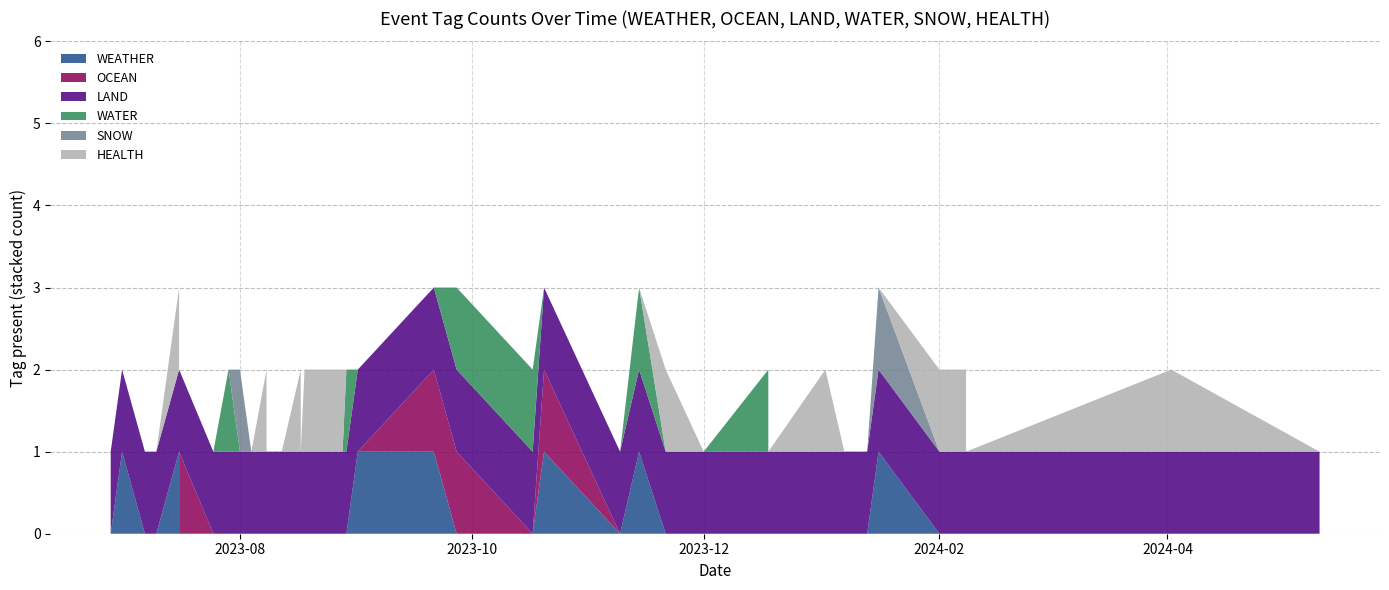

Reading left to right, extract all data points from this chart.

WEATHER: 2023-06-28=0	2023-07-01=1	2023-07-07=0	2023-07-10=0	2023-07-10=0	2023-07-16=1	2023-07-16=0	2023-07-25=0	2023-07-29=0	2023-08-01=0	2023-08-04=0	2023-08-08=0	2023-08-08=0	2023-08-12=0	2023-08-17=0	2023-08-17=0	2023-08-18=0	2023-08-28=0	2023-08-29=0	2023-09-01=1	2023-09-21=1	2023-09-27=0	2023-10-17=0	2023-10-20=1	2023-11-09=0	2023-11-14=1	2023-11-21=0	2023-12-01=0	2023-12-18=0	2023-12-18=0	2024-01-02=0	2024-01-07=0	2024-01-13=0	2024-01-16=1	2024-02-01=0	2024-02-08=0	2024-02-08=0	2024-04-02=0	2024-05-11=0
OCEAN: 2023-06-28=0	2023-07-01=0	2023-07-07=0	2023-07-10=0	2023-07-10=0	2023-07-16=0	2023-07-16=1	2023-07-25=0	2023-07-29=0	2023-08-01=0	2023-08-04=0	2023-08-08=0	2023-08-08=0	2023-08-12=0	2023-08-17=0	2023-08-17=0	2023-08-18=0	2023-08-28=0	2023-08-29=0	2023-09-01=0	2023-09-21=1	2023-09-27=1	2023-10-17=0	2023-10-20=1	2023-11-09=0	2023-11-14=0	2023-11-21=0	2023-12-01=0	2023-12-18=0	2023-12-18=0	2024-01-02=0	2024-01-07=0	2024-01-13=0	2024-01-16=0	2024-02-01=0	2024-02-08=0	2024-02-08=0	2024-04-02=0	2024-05-11=0
LAND: 2023-06-28=1	2023-07-01=1	2023-07-07=1	2023-07-10=1	2023-07-10=1	2023-07-16=1	2023-07-16=1	2023-07-25=1	2023-07-29=1	2023-08-01=1	2023-08-04=1	2023-08-08=1	2023-08-08=1	2023-08-12=1	2023-08-17=1	2023-08-17=1	2023-08-18=1	2023-08-28=1	2023-08-29=1	2023-09-01=1	2023-09-21=1	2023-09-27=1	2023-10-17=1	2023-10-20=1	2023-11-09=1	2023-11-14=1	2023-11-21=1	2023-12-01=1	2023-12-18=1	2023-12-18=1	2024-01-02=1	2024-01-07=1	2024-01-13=1	2024-01-16=1	2024-02-01=1	2024-02-08=1	2024-02-08=1	2024-04-02=1	2024-05-11=1
WATER: 2023-06-28=0	2023-07-01=0	2023-07-07=0	2023-07-10=0	2023-07-10=0	2023-07-16=0	2023-07-16=0	2023-07-25=0	2023-07-29=1	2023-08-01=0	2023-08-04=0	2023-08-08=0	2023-08-08=0	2023-08-12=0	2023-08-17=0	2023-08-17=0	2023-08-18=0	2023-08-28=0	2023-08-29=1	2023-09-01=0	2023-09-21=0	2023-09-27=1	2023-10-17=1	2023-10-20=0	2023-11-09=0	2023-11-14=1	2023-11-21=0	2023-12-01=0	2023-12-18=1	2023-12-18=0	2024-01-02=0	2024-01-07=0	2024-01-13=0	2024-01-16=0	2024-02-01=0	2024-02-08=0	2024-02-08=0	2024-04-02=0	2024-05-11=0
SNOW: 2023-06-28=0	2023-07-01=0	2023-07-07=0	2023-07-10=0	2023-07-10=0	2023-07-16=0	2023-07-16=0	2023-07-25=0	2023-07-29=0	2023-08-01=1	2023-08-04=0	2023-08-08=0	2023-08-08=0	2023-08-12=0	2023-08-17=0	2023-08-17=0	2023-08-18=0	2023-08-28=0	2023-08-29=0	2023-09-01=0	2023-09-21=0	2023-09-27=0	2023-10-17=0	2023-10-20=0	2023-11-09=0	2023-11-14=0	2023-11-21=0	2023-12-01=0	2023-12-18=0	2023-12-18=0	2024-01-02=0	2024-01-07=0	2024-01-13=0	2024-01-16=1	2024-02-01=0	2024-02-08=0	2024-02-08=0	2024-04-02=0	2024-05-11=0
HEALTH: 2023-06-28=0	2023-07-01=0	2023-07-07=0	2023-07-10=0	2023-07-10=0	2023-07-16=1	2023-07-16=0	2023-07-25=0	2023-07-29=0	2023-08-01=0	2023-08-04=0	2023-08-08=1	2023-08-08=0	2023-08-12=0	2023-08-17=1	2023-08-17=0	2023-08-18=1	2023-08-28=1	2023-08-29=0	2023-09-01=0	2023-09-21=0	2023-09-27=0	2023-10-17=0	2023-10-20=0	2023-11-09=0	2023-11-14=0	2023-11-21=1	2023-12-01=0	2023-12-18=0	2023-12-18=0	2024-01-02=1	2024-01-07=0	2024-01-13=0	2024-01-16=0	2024-02-01=1	2024-02-08=1	2024-02-08=0	2024-04-02=1	2024-05-11=0